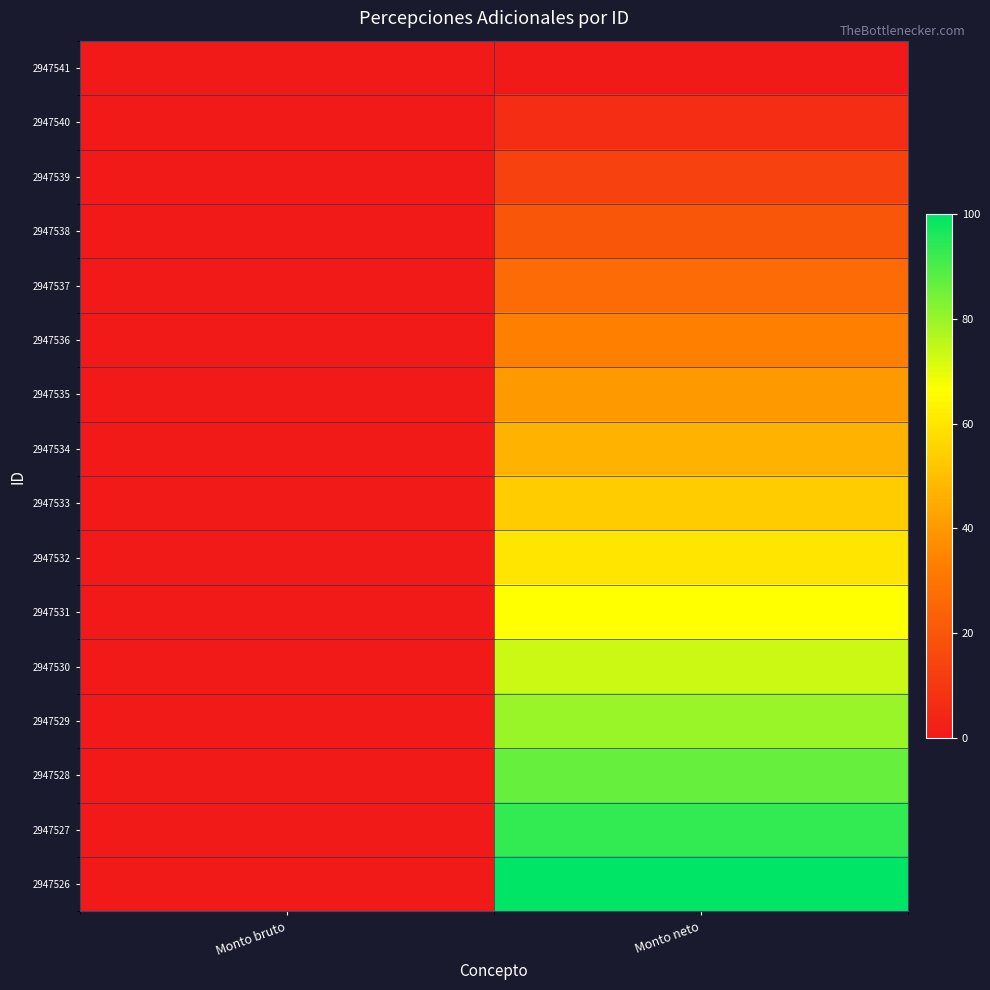

Count the number of categories in the chart.

2